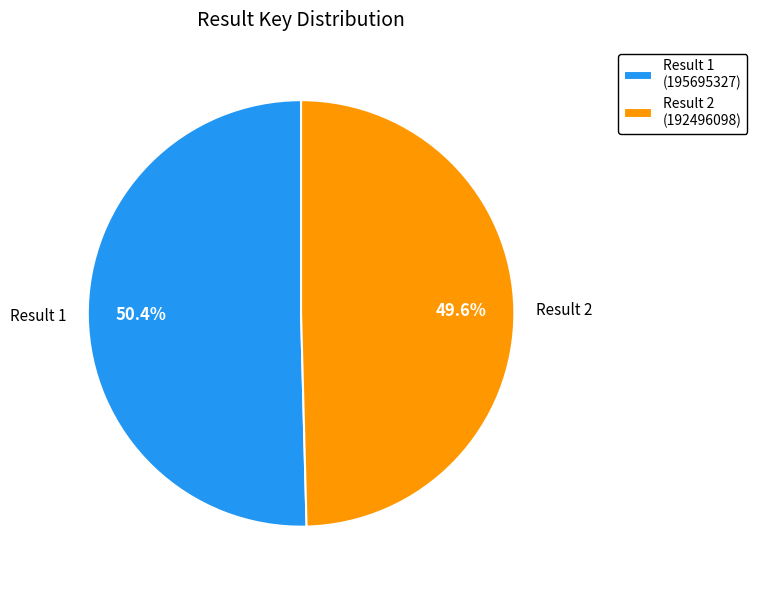

To the nearest percent, what is the average slice percentage?

50%